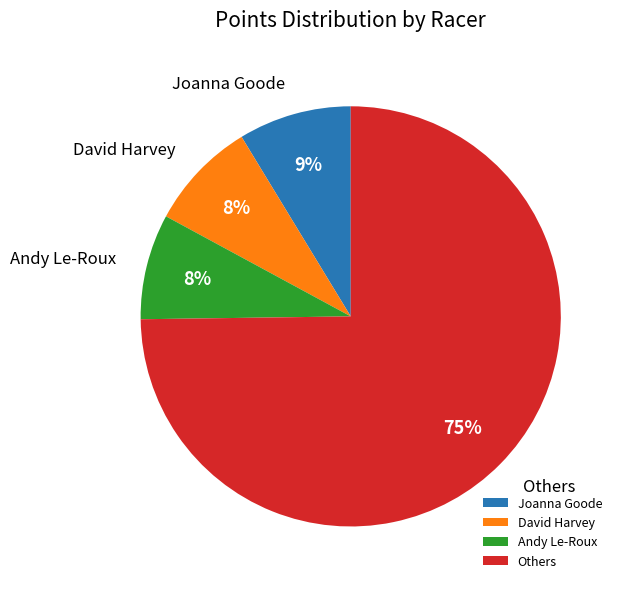

What percentage is the David Harvey slice, to the nearest percent?

8%